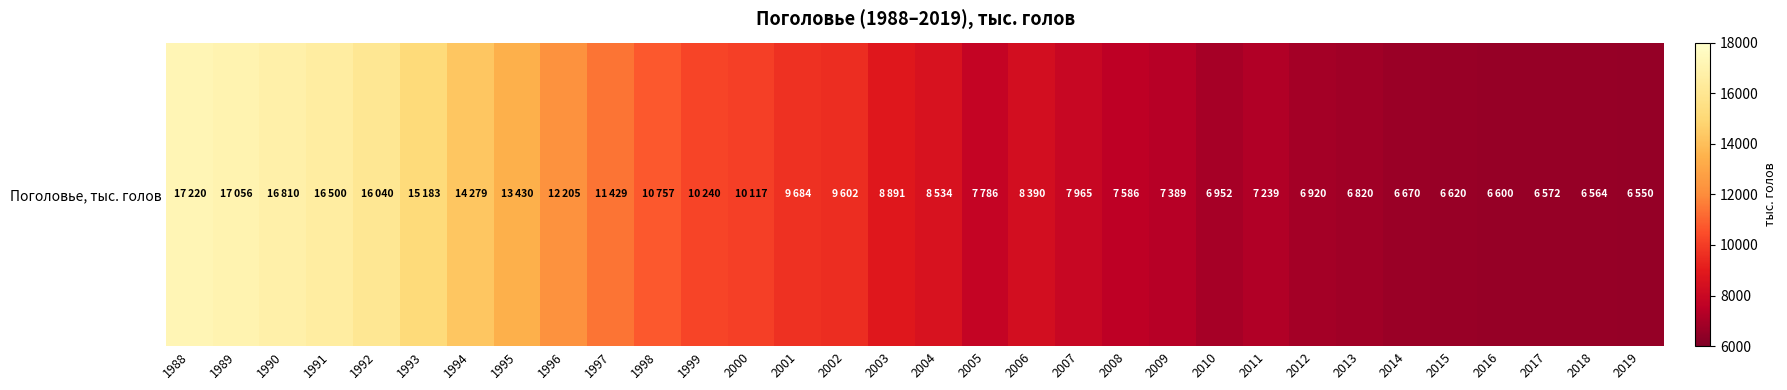

Where is the data nearest to the value 11885?

1996